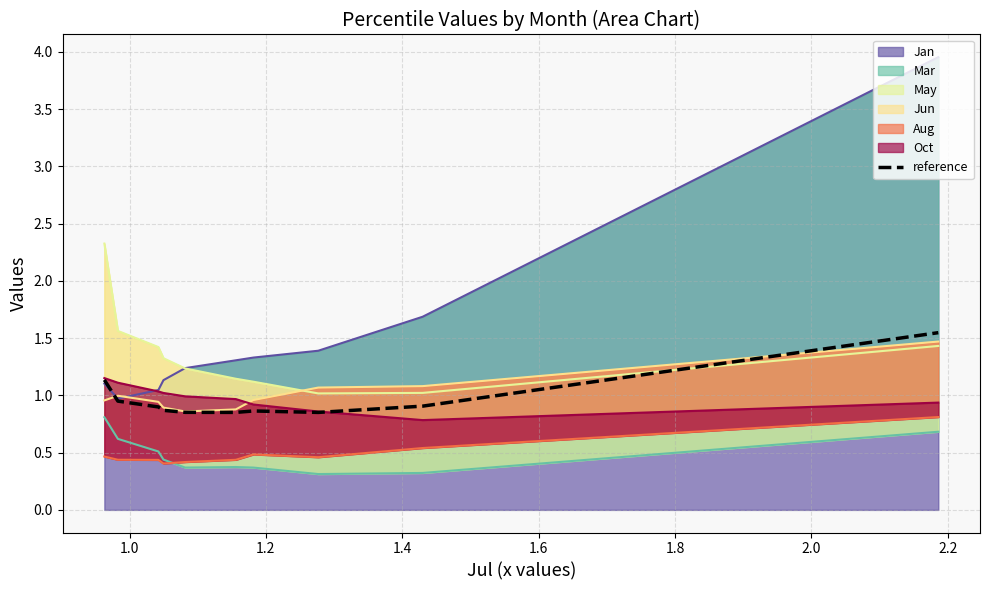

True or false: there are more than 1 points higher than both neighbors.

False